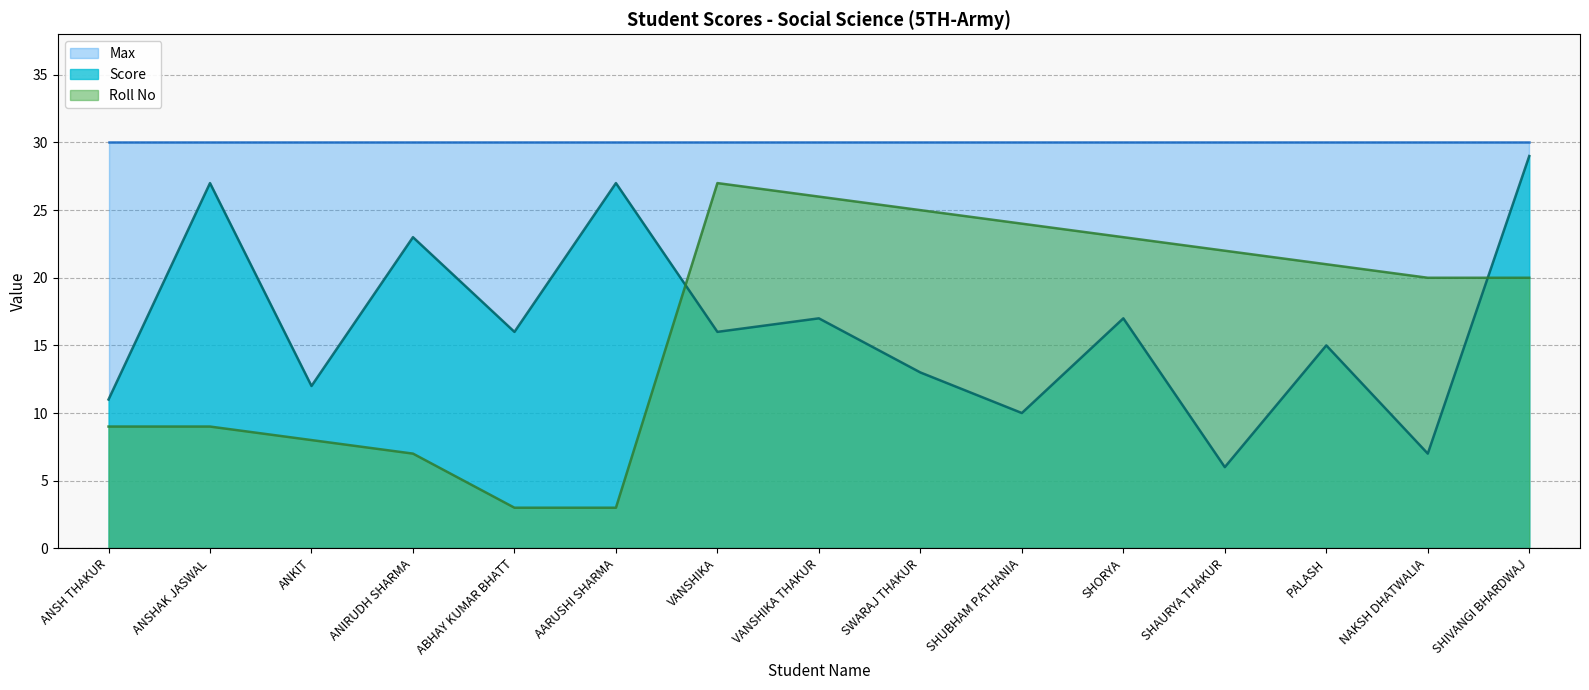

At how many categories does at least one series exceed 9?

15